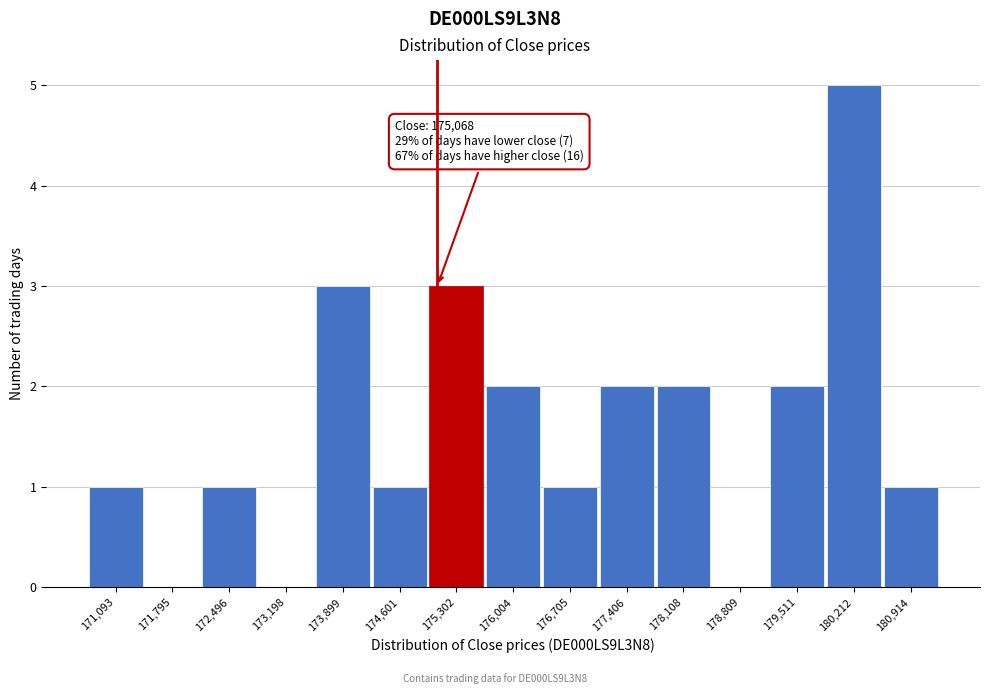

Over which range of the x-axis is the bar tallest?

179900 to 180600